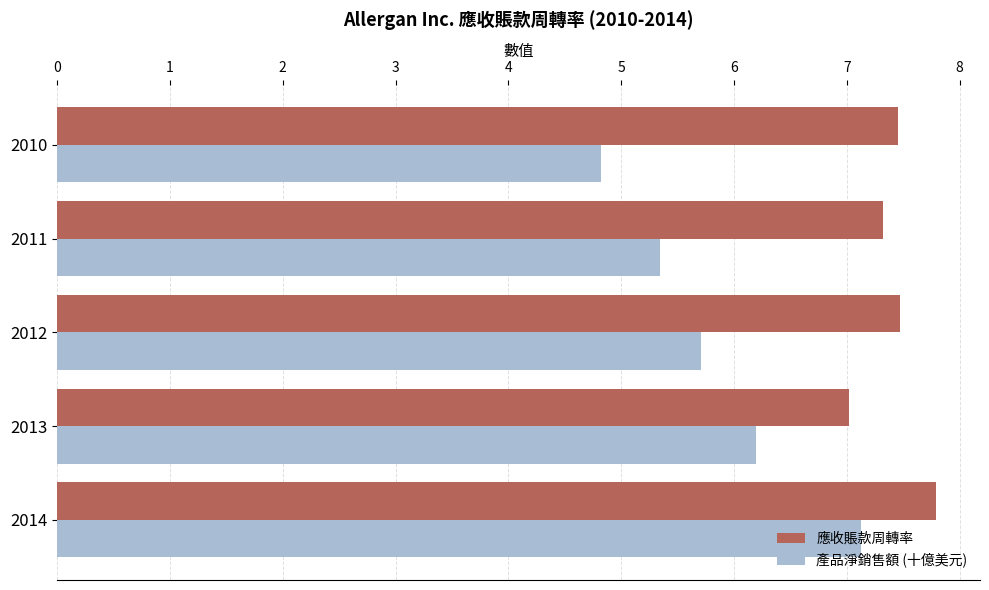

What is the sum of the 應收賬款周轉率 values at 2011 and 2010?

14.8